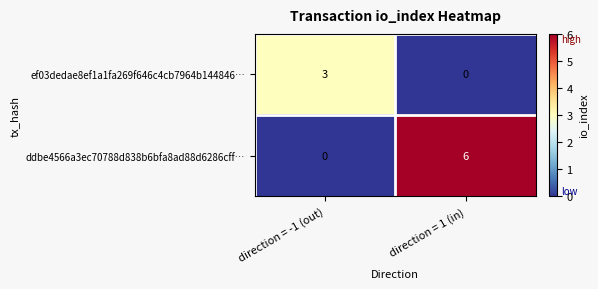

Rank the series by their average value, from highest to lowest.

ddbe4566a3ec70788d838b6bfa8ad88d6286cff…, ef03dedae8ef1a1fa269f646c4cb7964b144846…